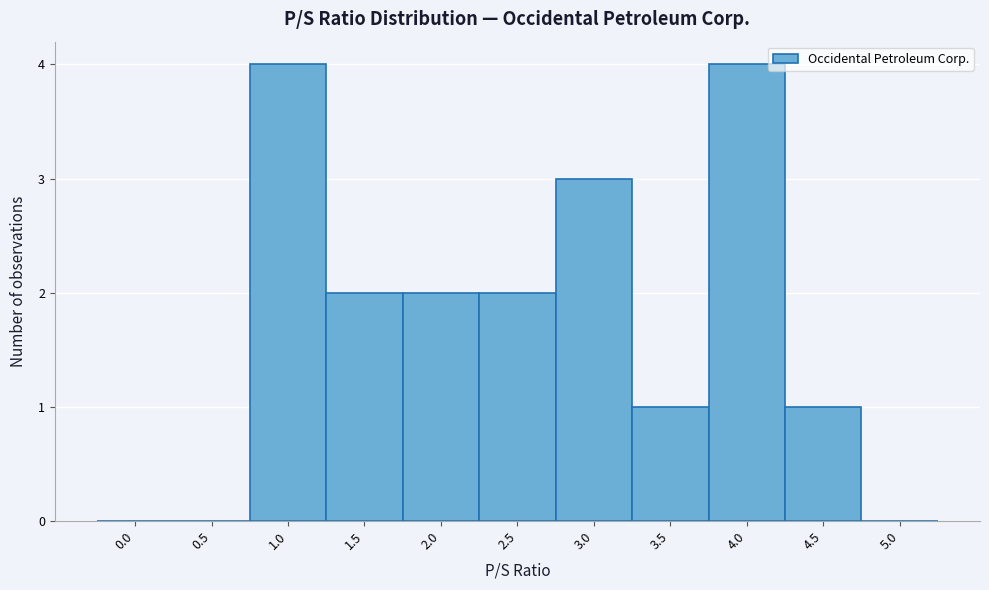

Reading right to left, list all the values displayed in this chart.

5.0=0	4.5=1	4.0=4	3.5=1	3.0=3	2.5=2	2.0=2	1.5=2	1.0=4	0.5=0	0.0=0